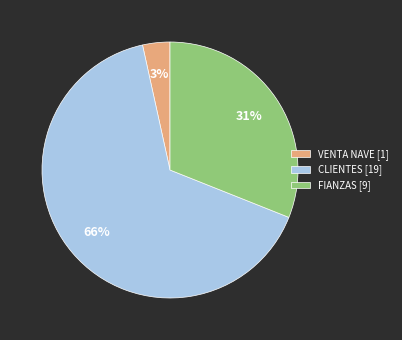

Does any single category account for the majority?

Yes